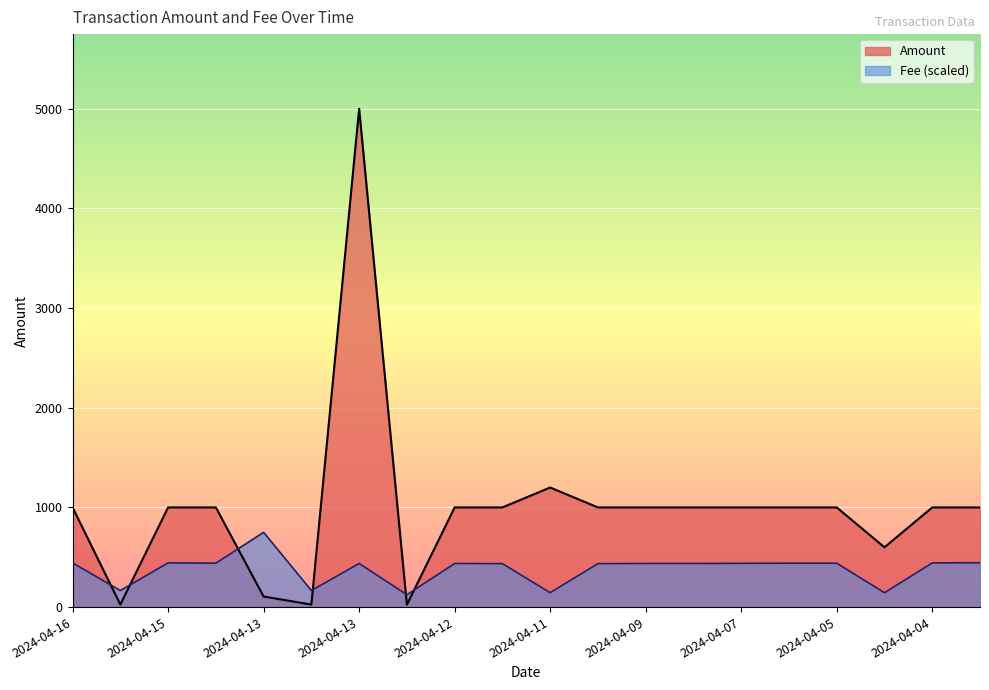

The Fee series shows 437.7 at 2024-04-08. True or false?

True